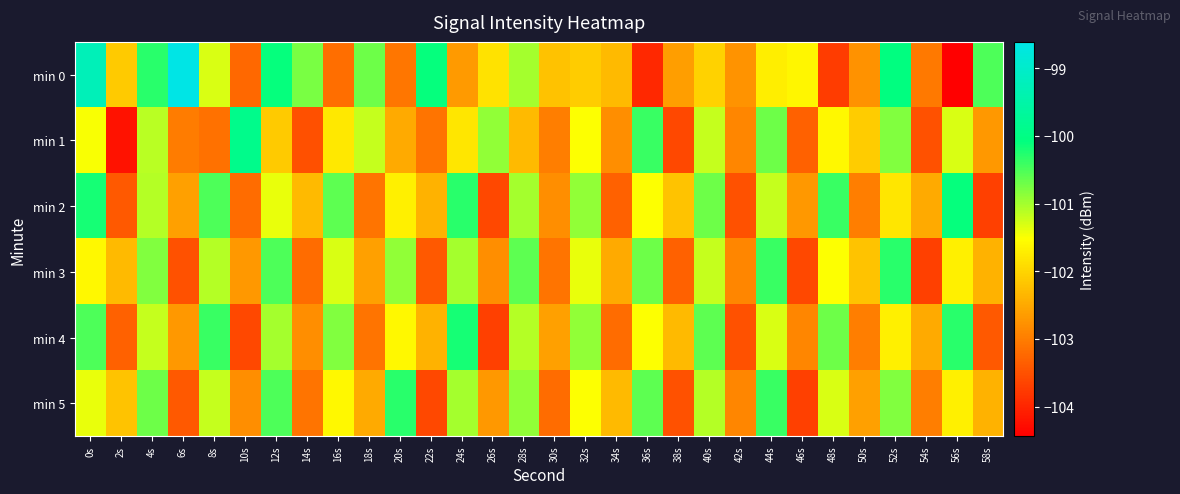

Which label corresponds to the largest value in the chart?

6s